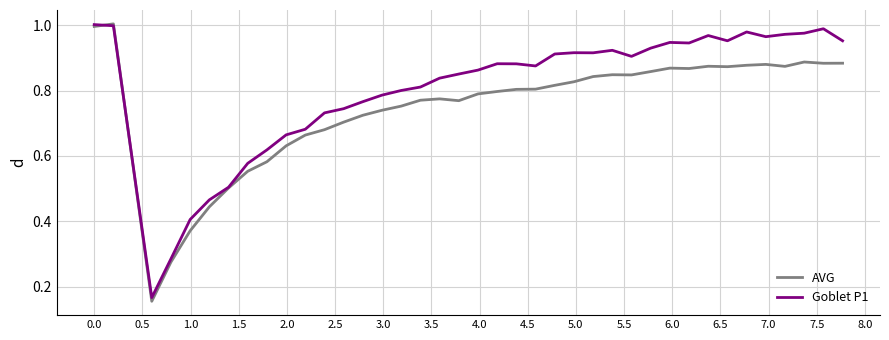

Which series has the largest range (max minus min)?

AVG